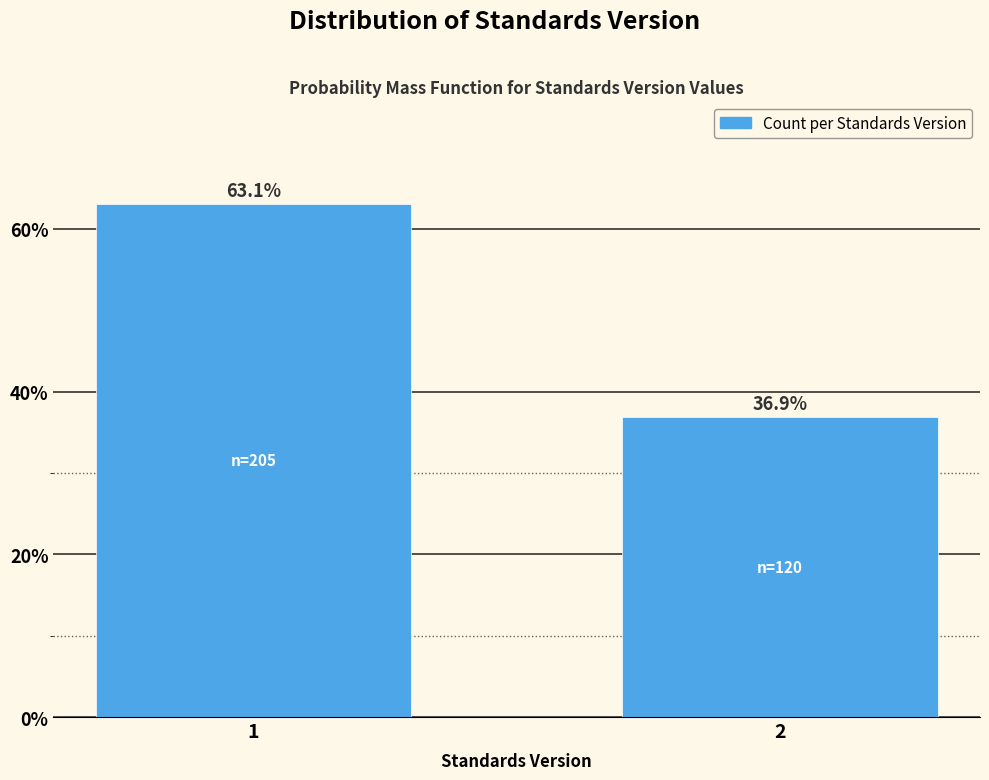

Reading left to right, extract all data points from this chart.

63.1	36.9